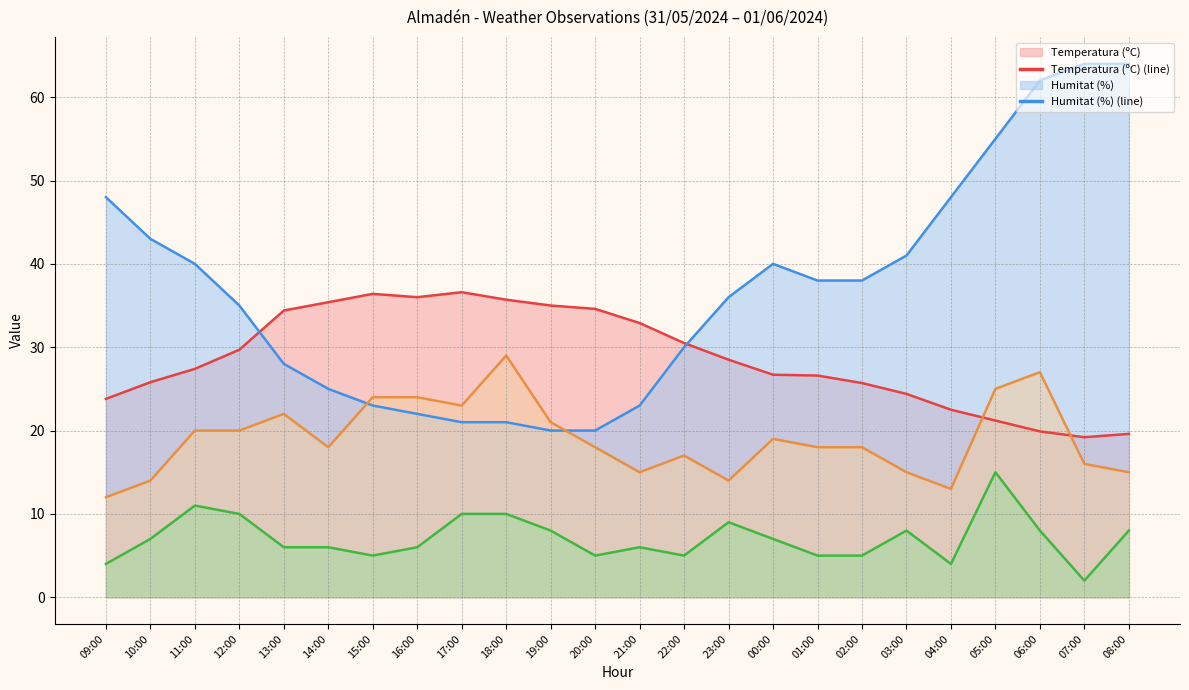

What is the sum of all Humitat (%) values?

885.0